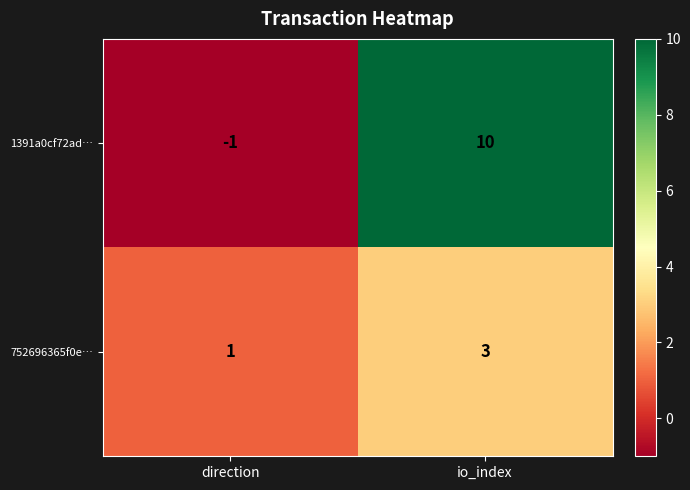

What is the difference between the highest and lowest values at io_index?

7